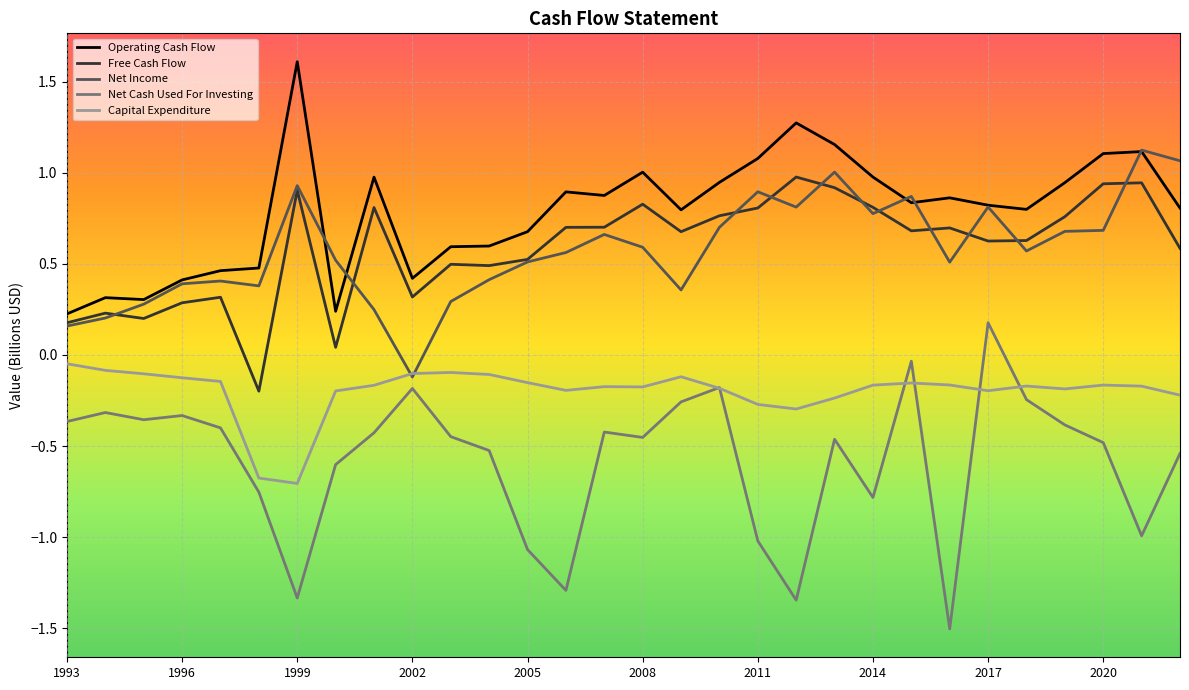

At which label does Net Income first exceed 0?

1993